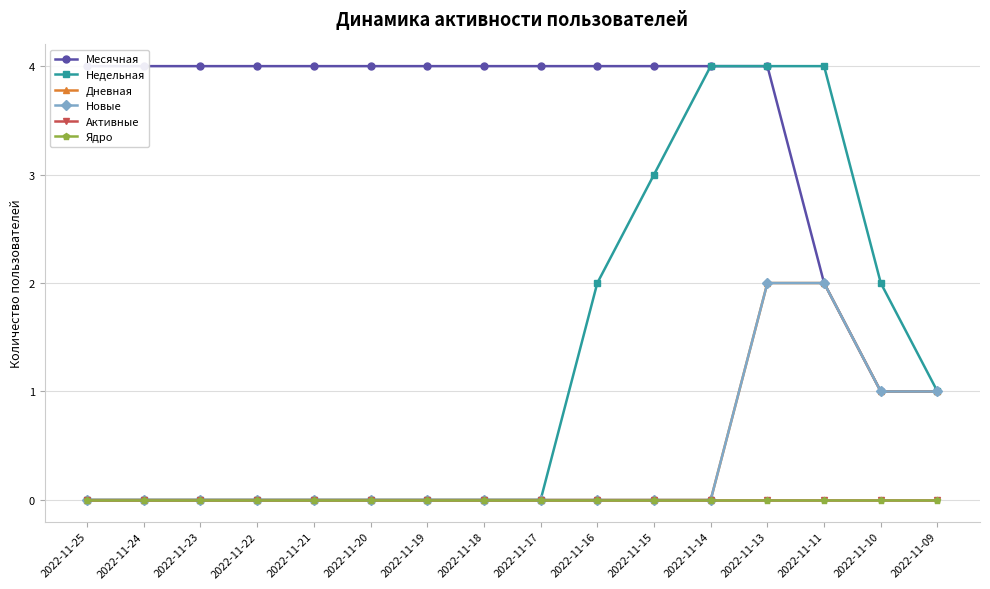

Which has a higher value, 2022-11-19 or 2022-11-18?

2022-11-19